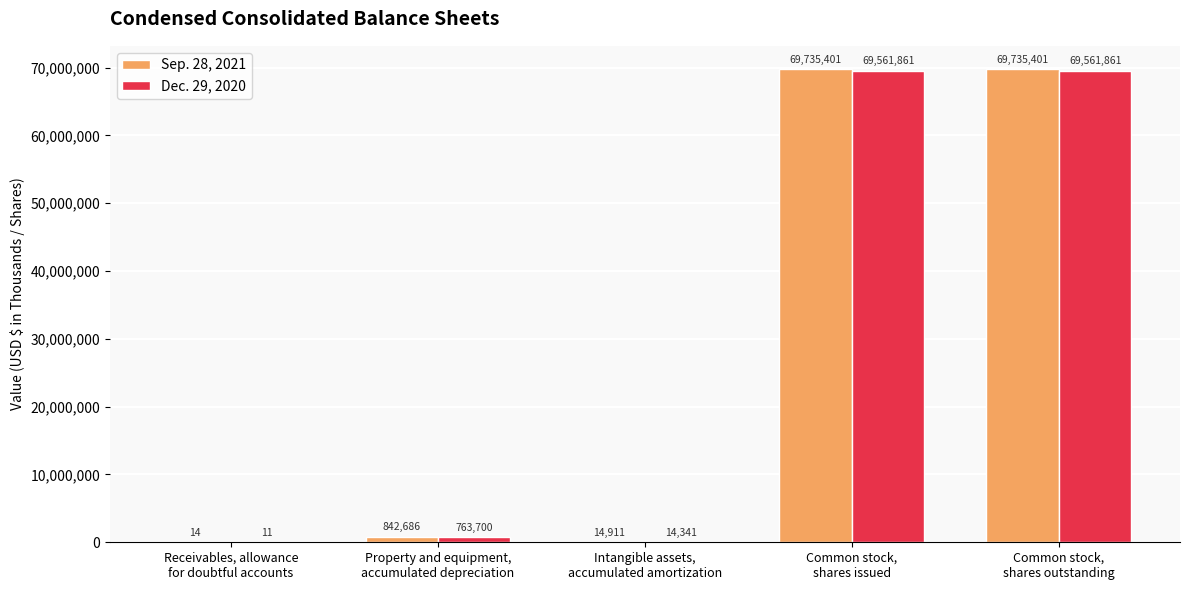

What is the sum of all Sep. 28, 2021 values?

140328413